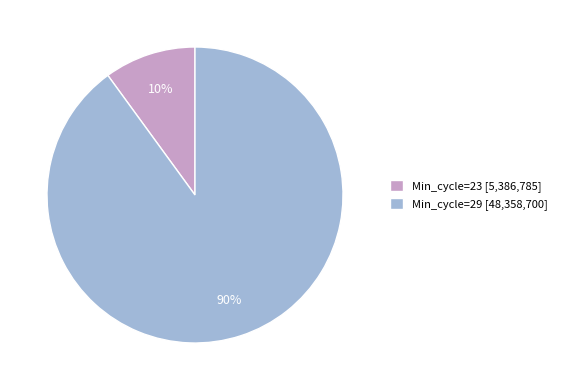

Is it true that Min_cycle=23 [5,386,785] is 10% of the pie?

True